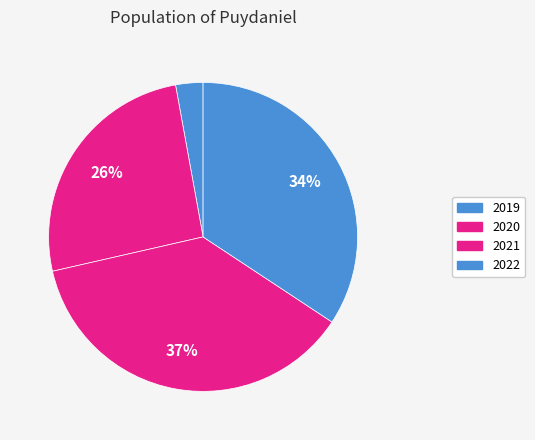

Rank the categories by value from lowest to highest.

2019, 2020, 2022, 2021